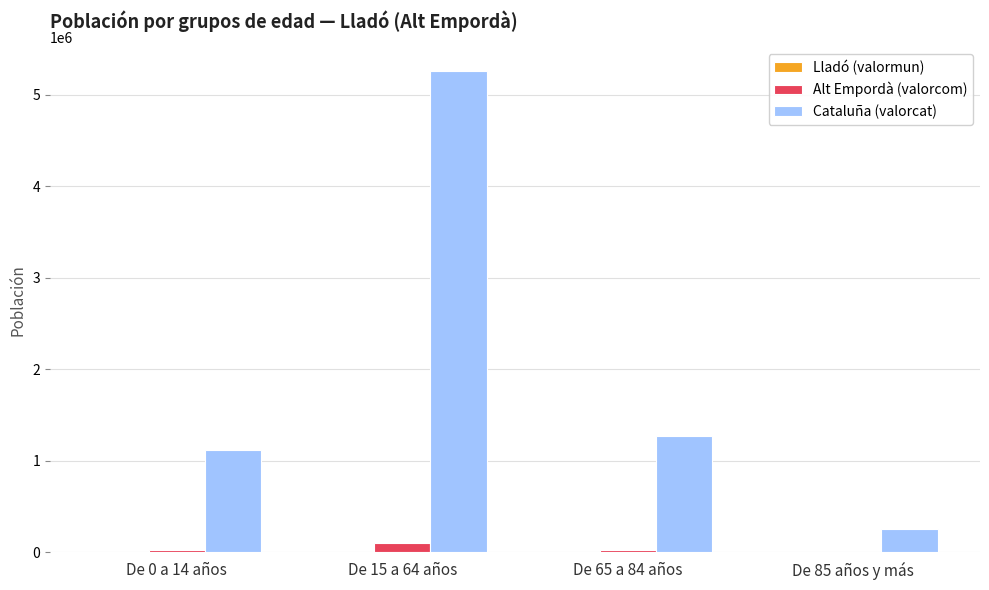

At which category is the sum across all series the highest?

De 15 a 64 años